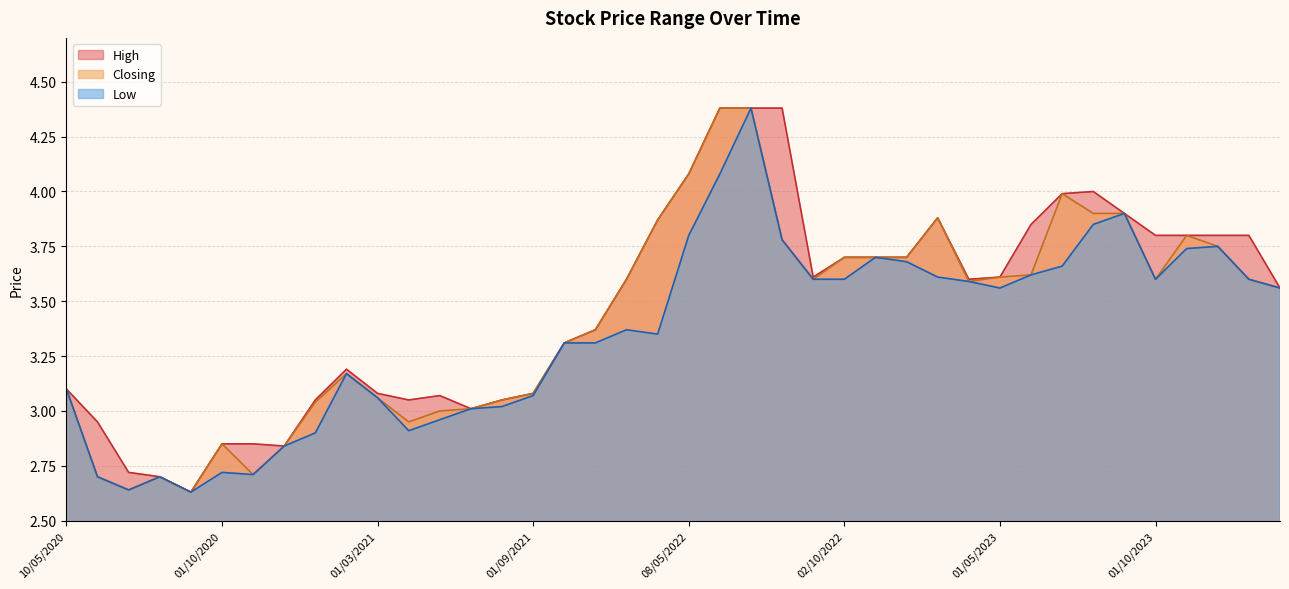

What is the total value across all series at 03/12/2023?

11.3